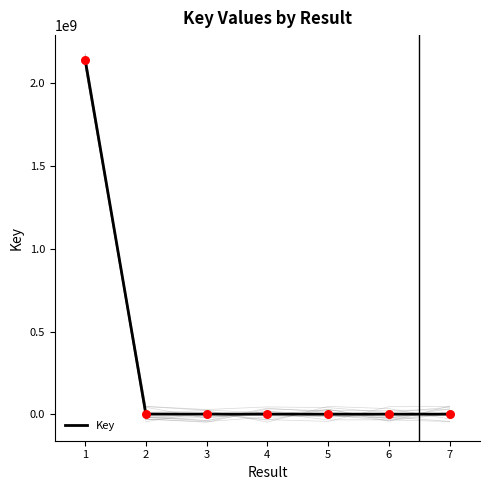

What is the ratio of the value at 7 to the value at 5?

1.0